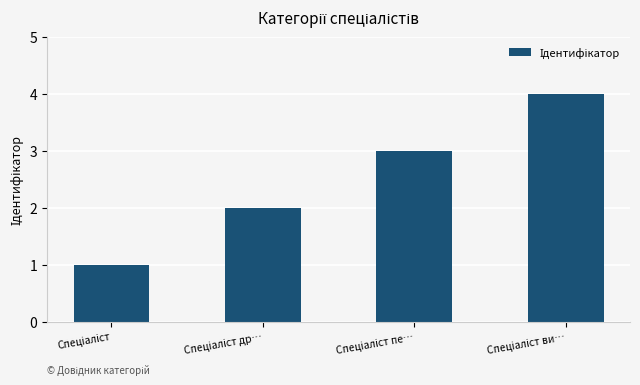

Reading left to right, what are all the values shown in this chart?

1	2	3	4